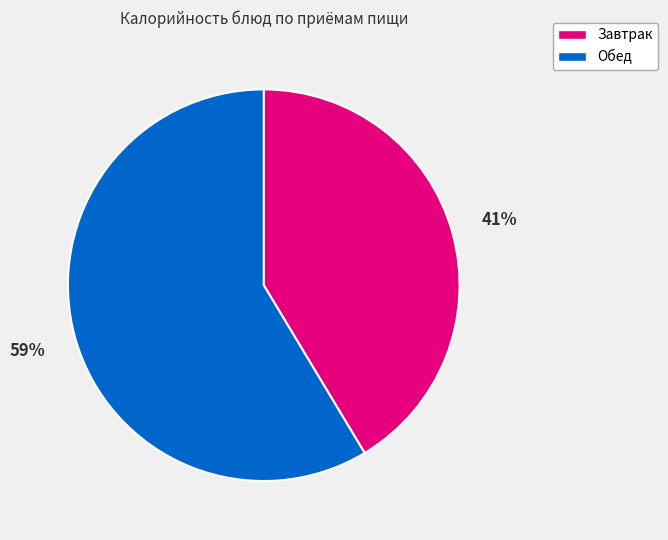

Is there a majority slice in this chart?

Yes